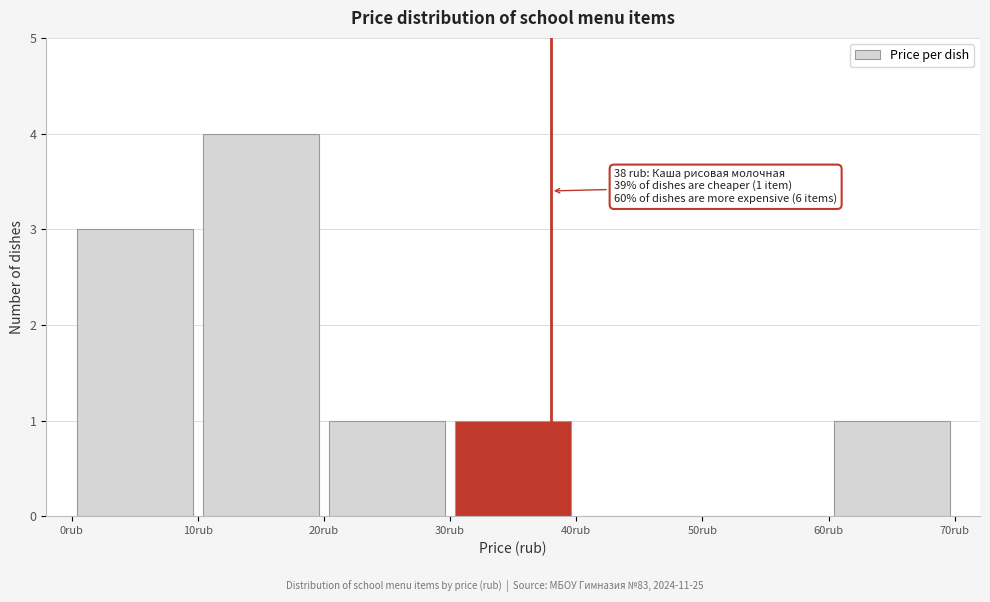

Which range on the x-axis has the tallest bar?

10 to 20